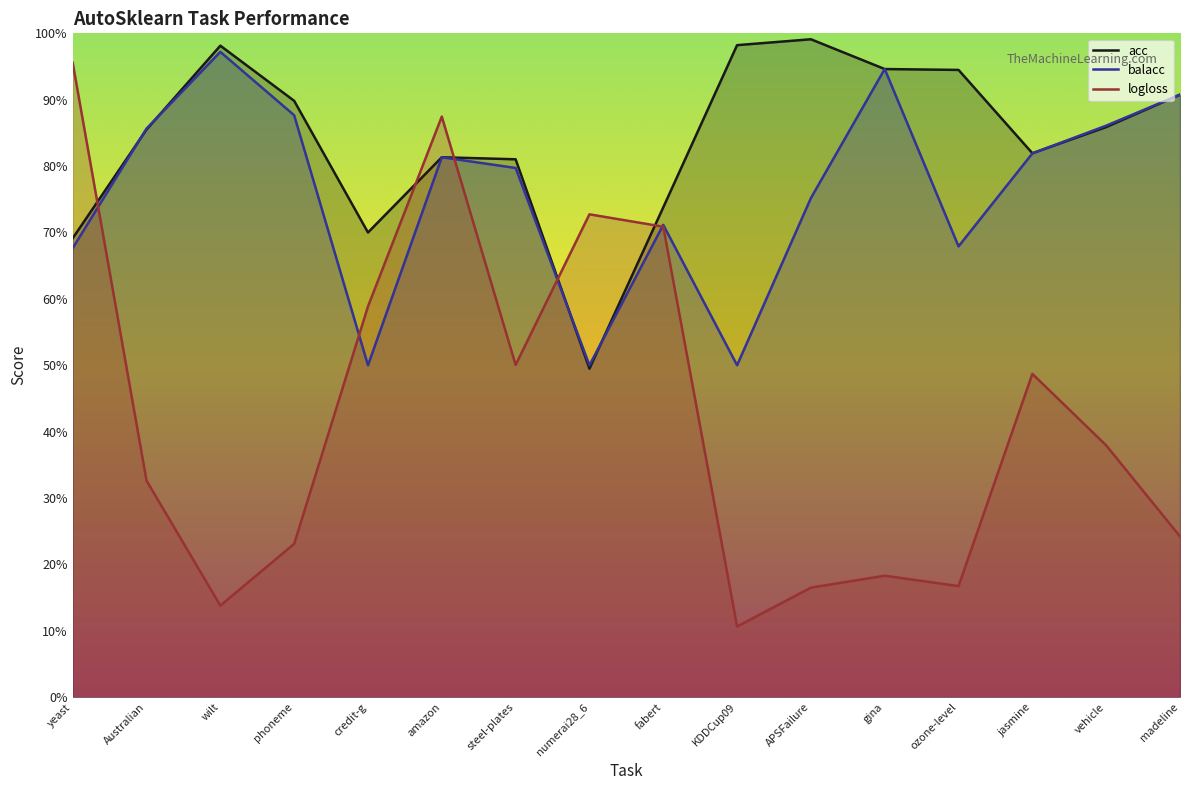

Count the number of categories in the chart.

16